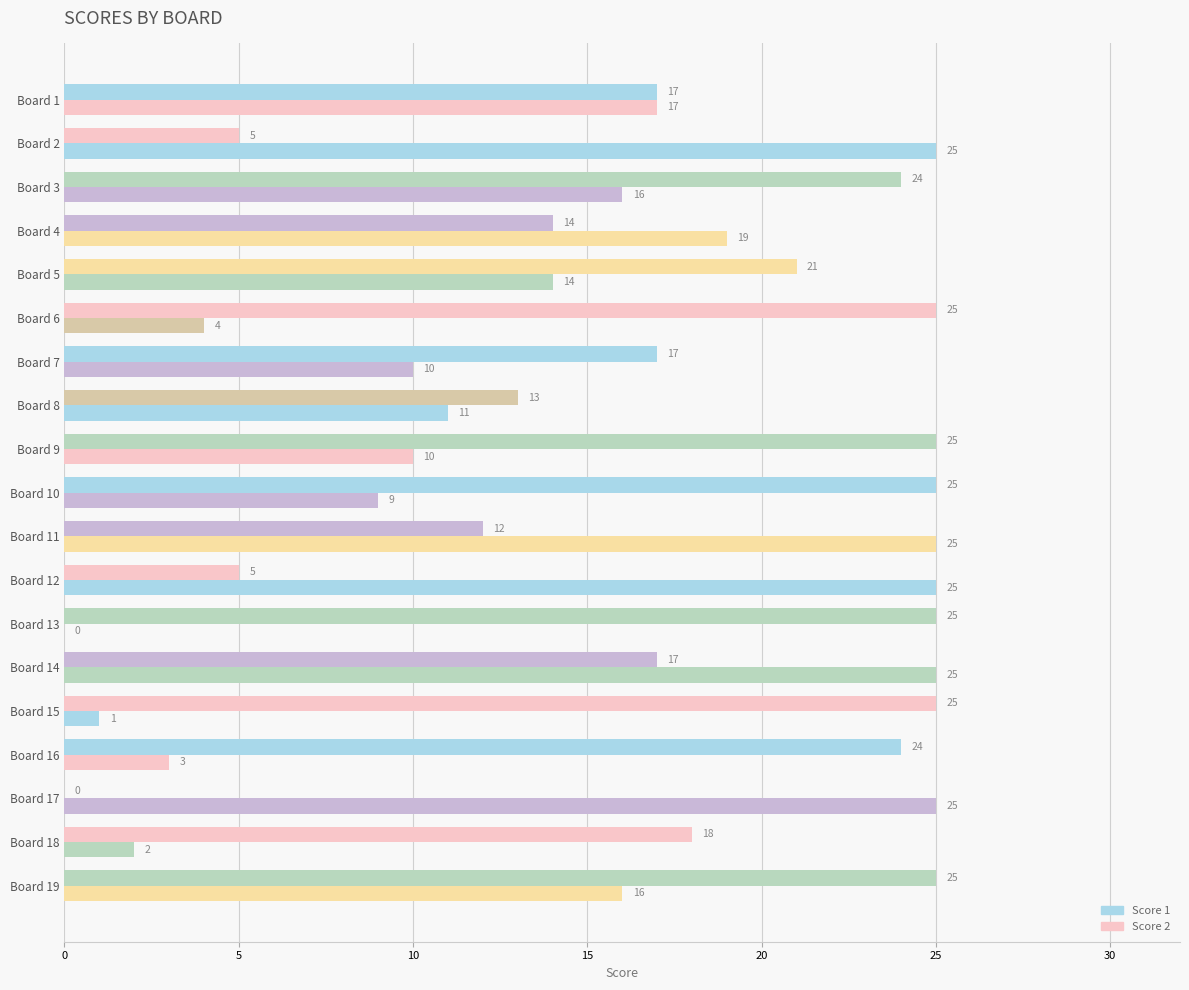

How many positive values does the Score 2 series have?

18